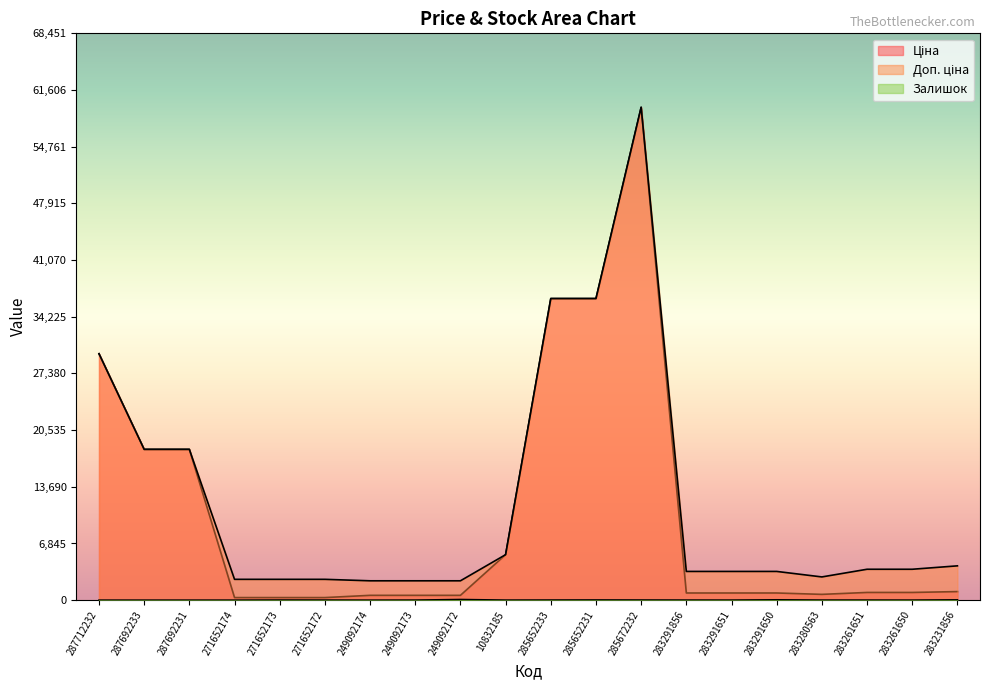

True or false: Доп. ціна and Ціна cross at least once.

False